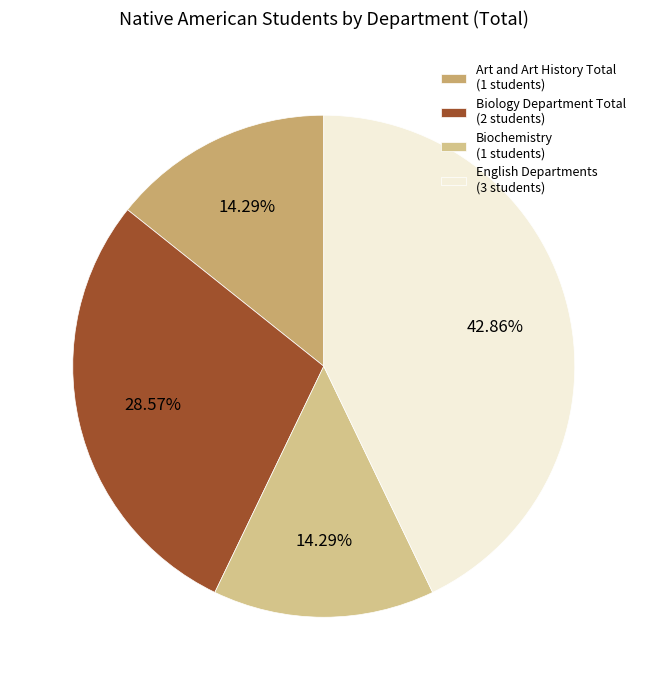

Is the sum of Biology Department Total (2 students) and Art and Art History Total (1 students) greater than half?

No